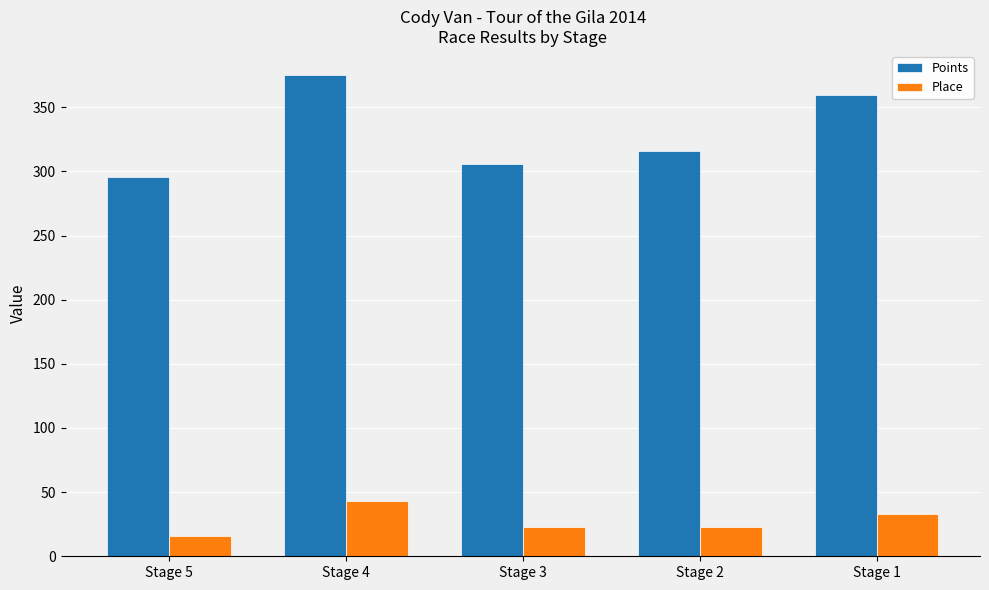

What is the smallest value displayed?

16.0